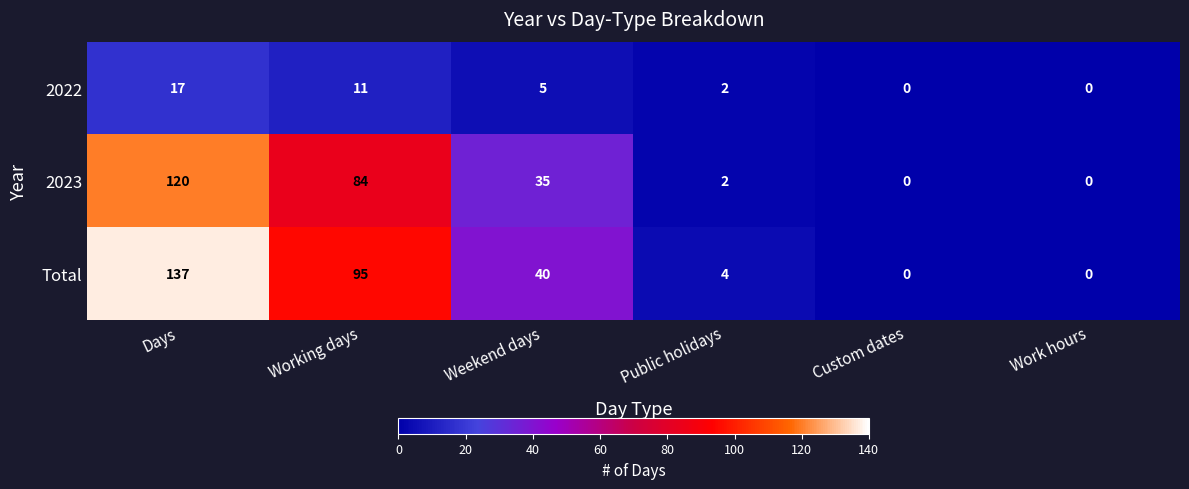

What is the maximum value for 2023?

120